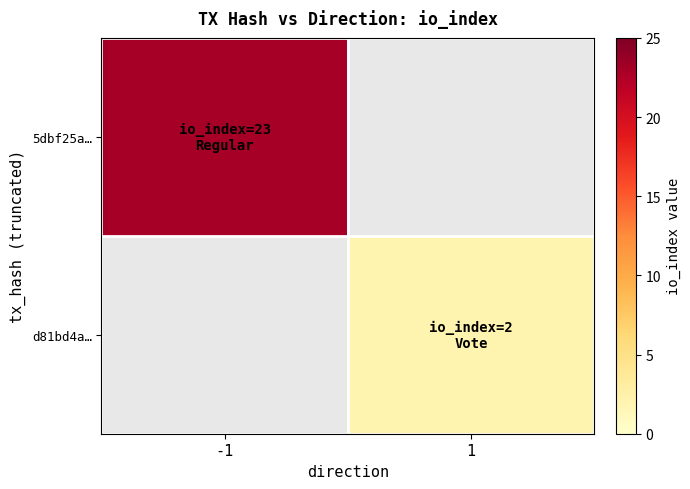

Between 1 and -1, which is larger?

-1